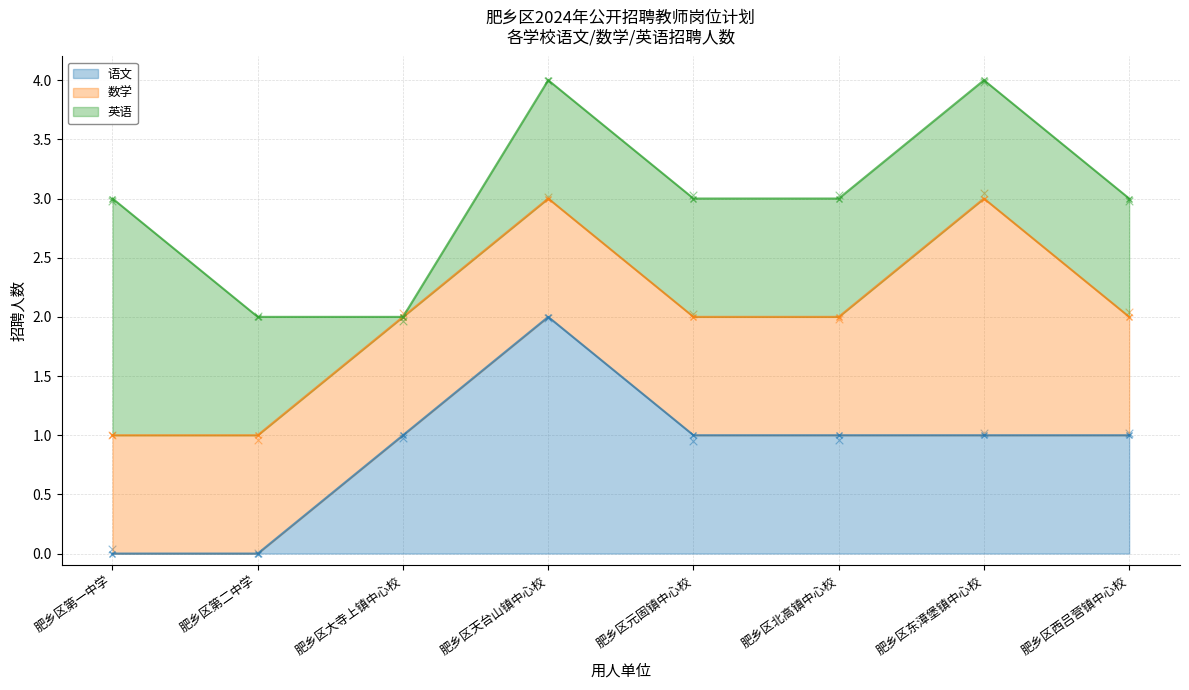

Which series reaches the minimum Y coordinate?

语文